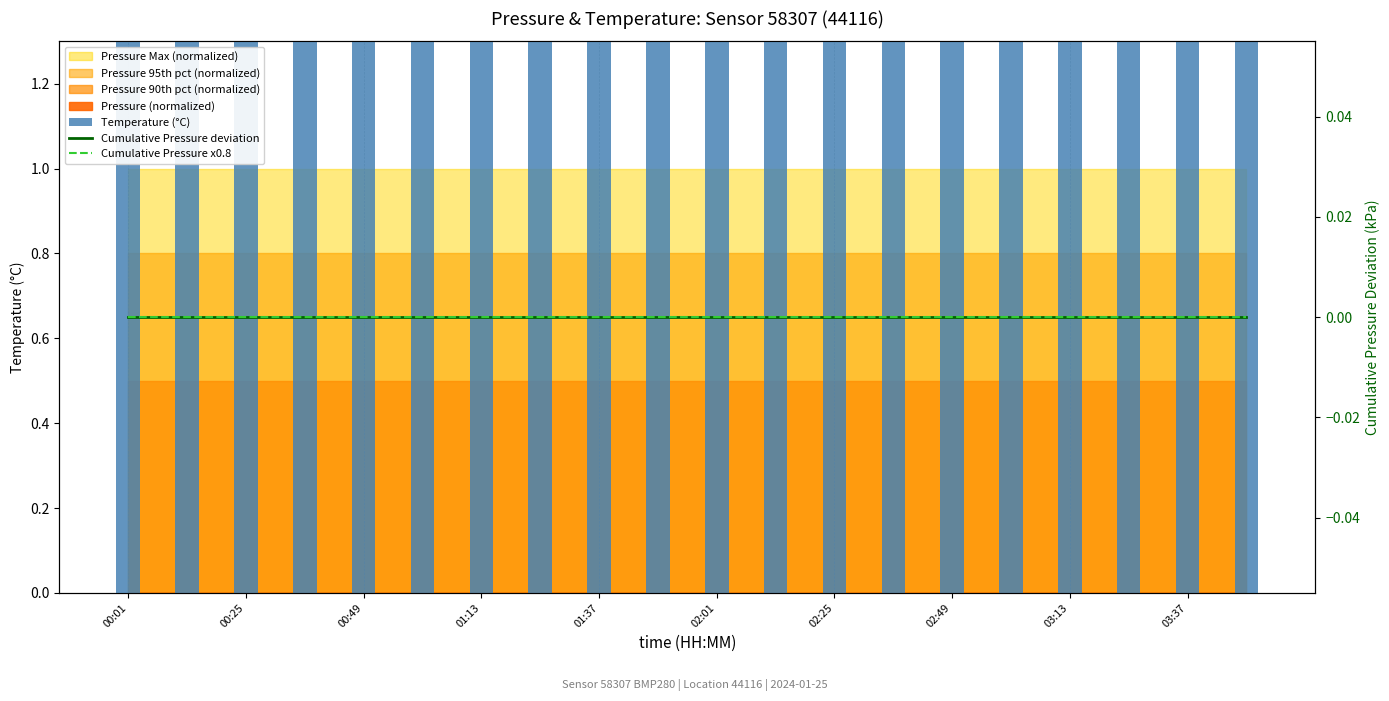

How many categories are shown in the chart?

20